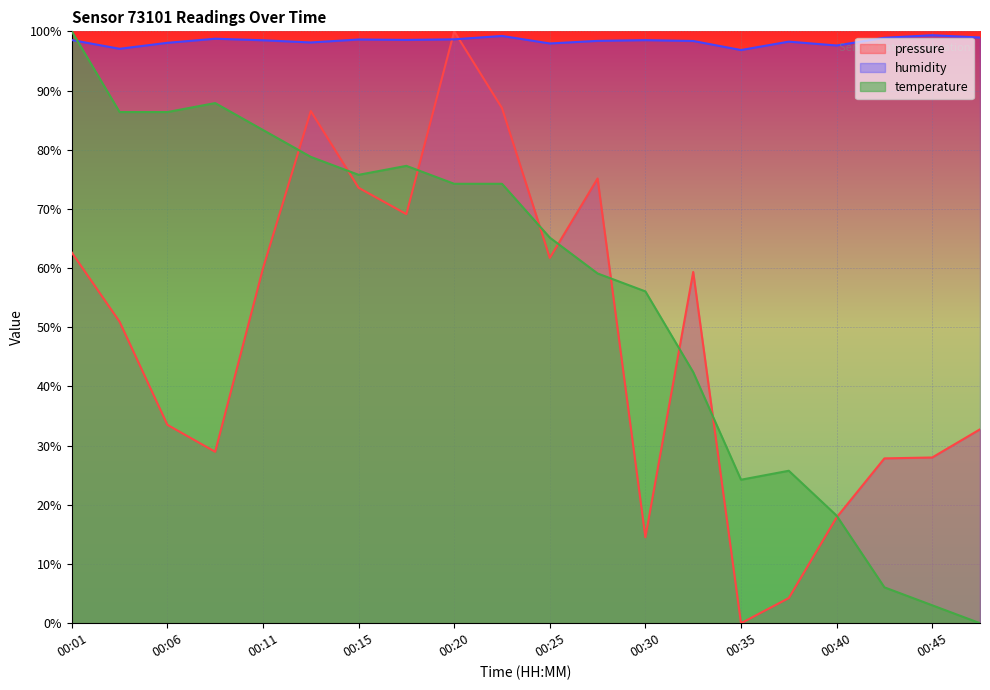

Which has a higher value, 00:13 or 00:40?

00:13